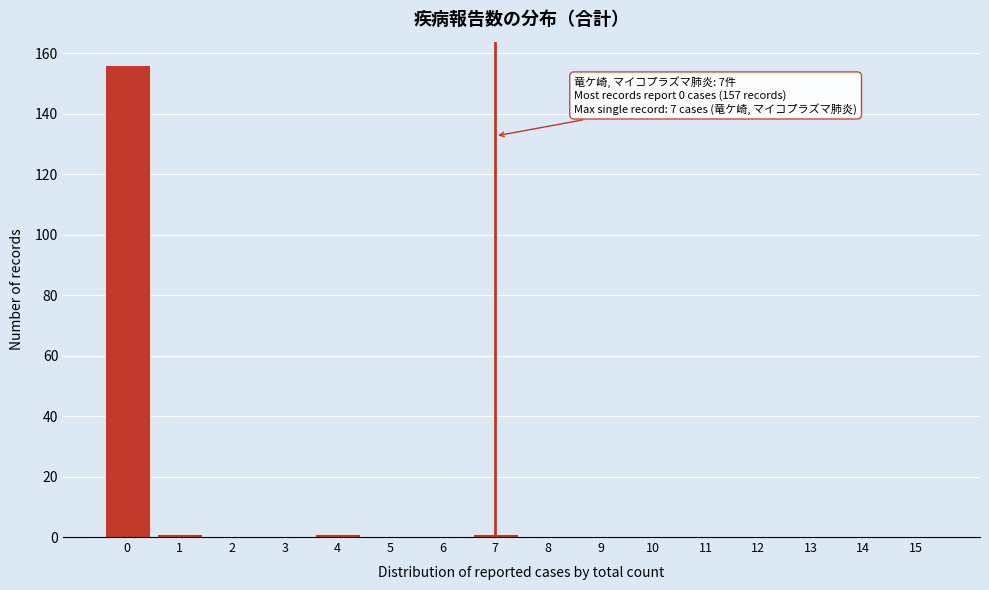

Reading left to right, what are all the values shown in this chart?

0=156	1=1	2=0	3=0	4=1	5=0	6=0	7=1	8=0	9=0	10=0	11=0	12=0	13=0	14=0	15=0